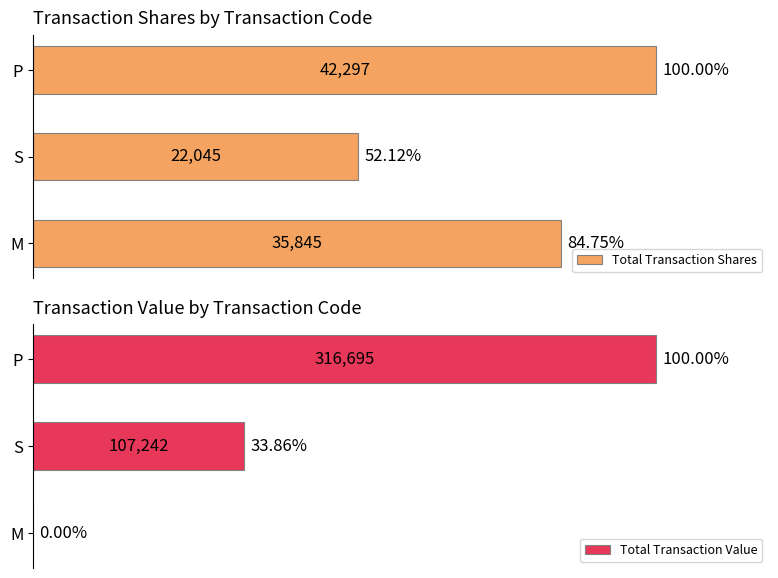

How many values in Total Transaction Value are above zero?

2